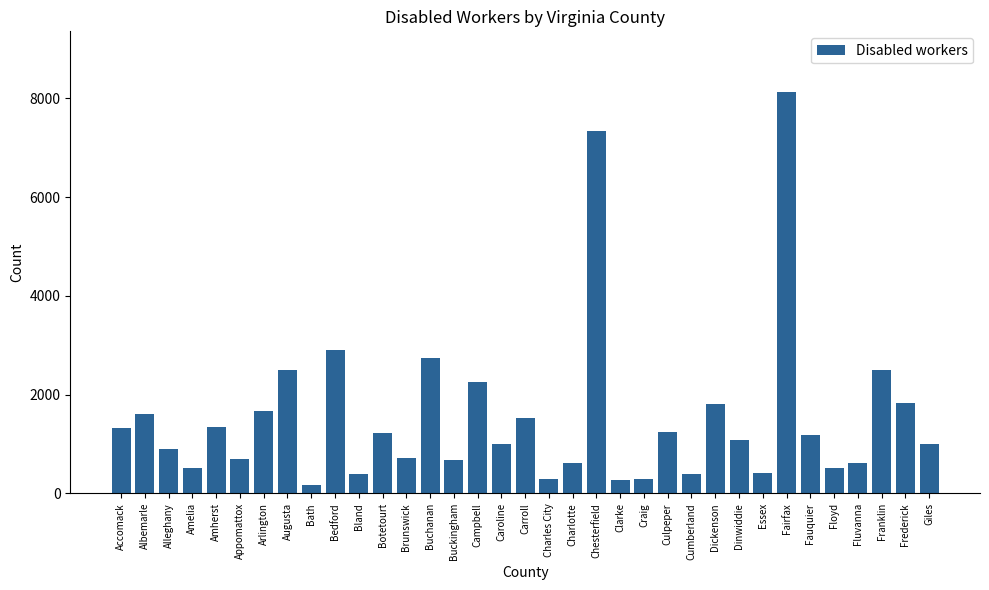

At which category does the chart reach its peak across all series?

Fairfax